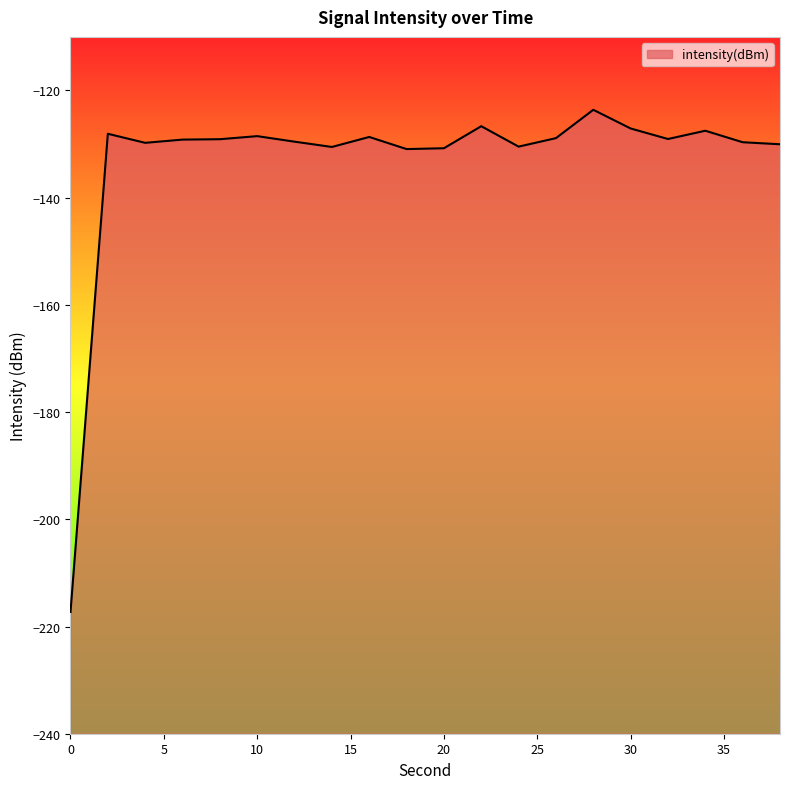

Which has a higher value, 14 or 12?

12